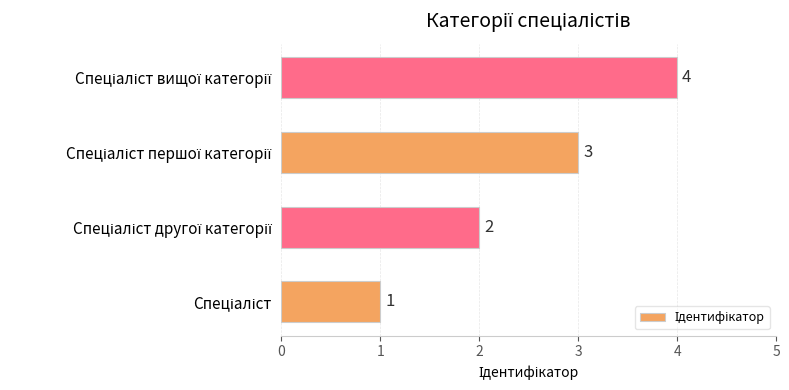

What is the difference between the second highest and minimum values?

2